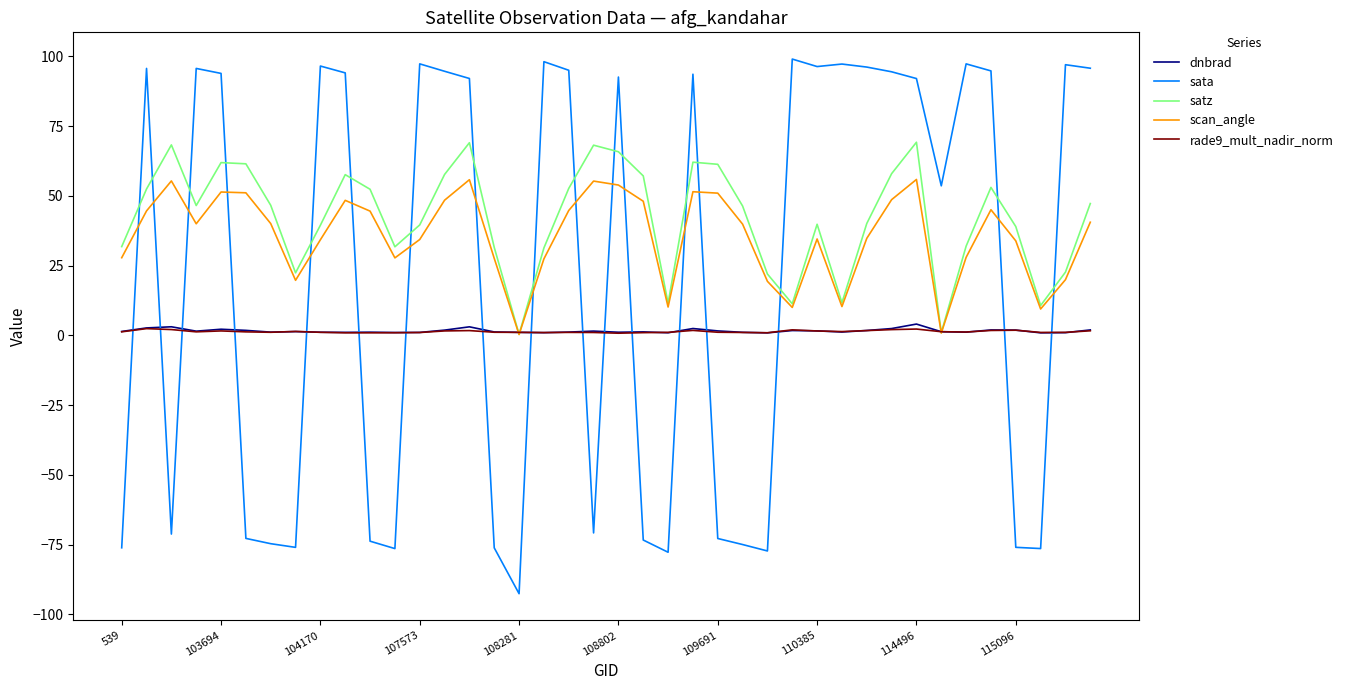

What is the greatest value displayed?

99.0